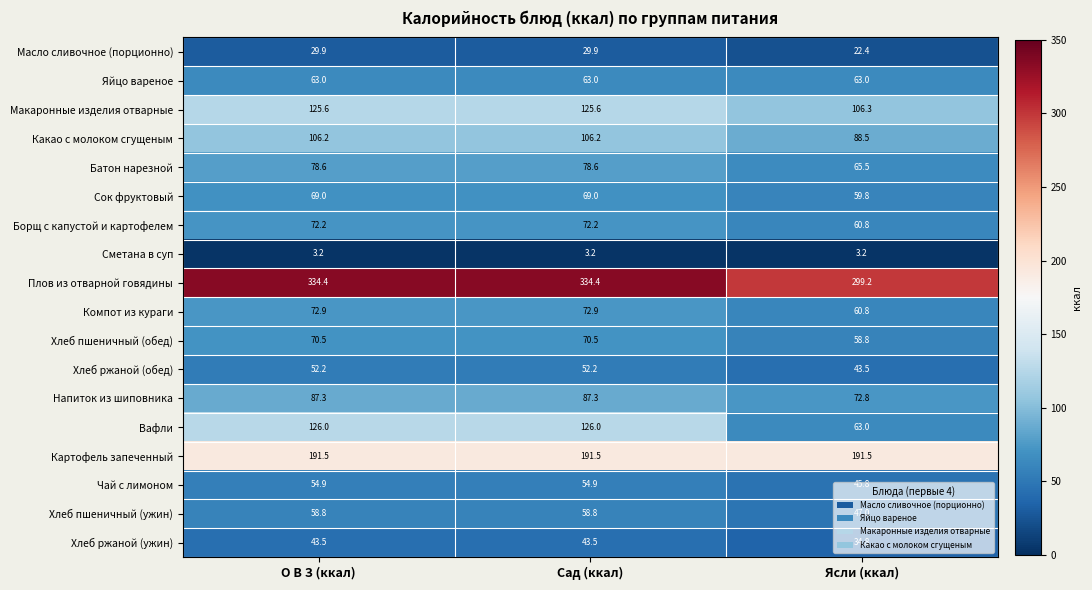

Between О В З (ккал) and Ясли (ккал), which series saw the biggest shift?

Вафли